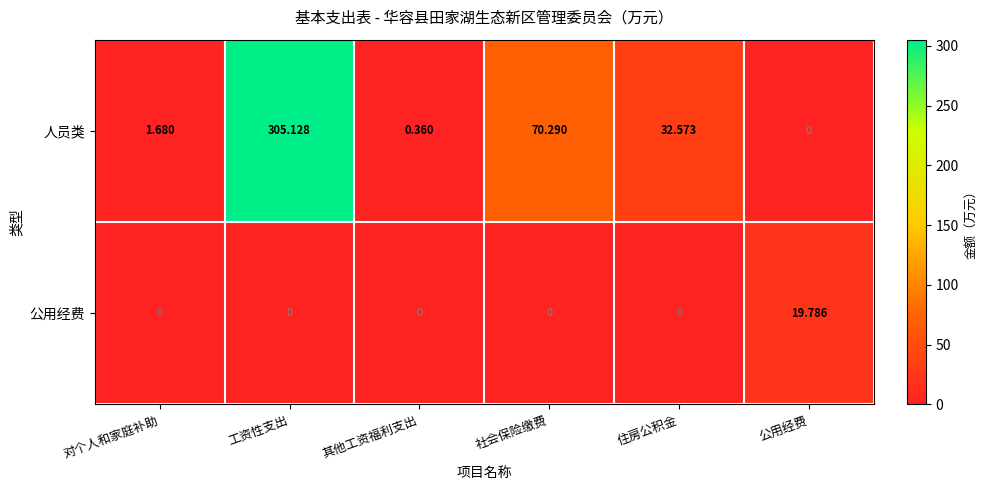

Which series changed the most between 对个人和家庭补助 and 公用经费?

公用经费